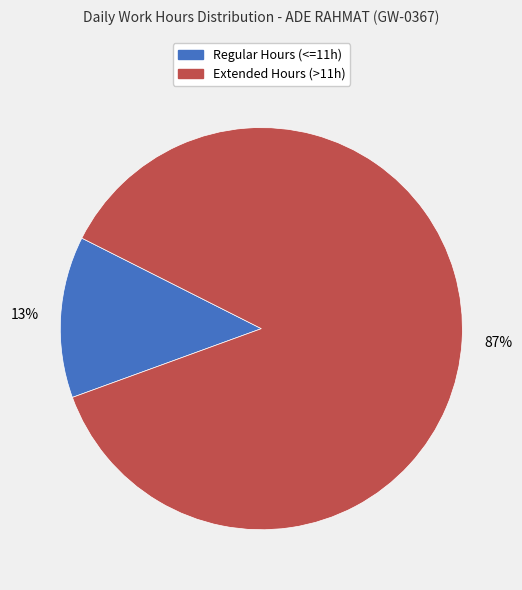

How many slices are in this pie chart?

2